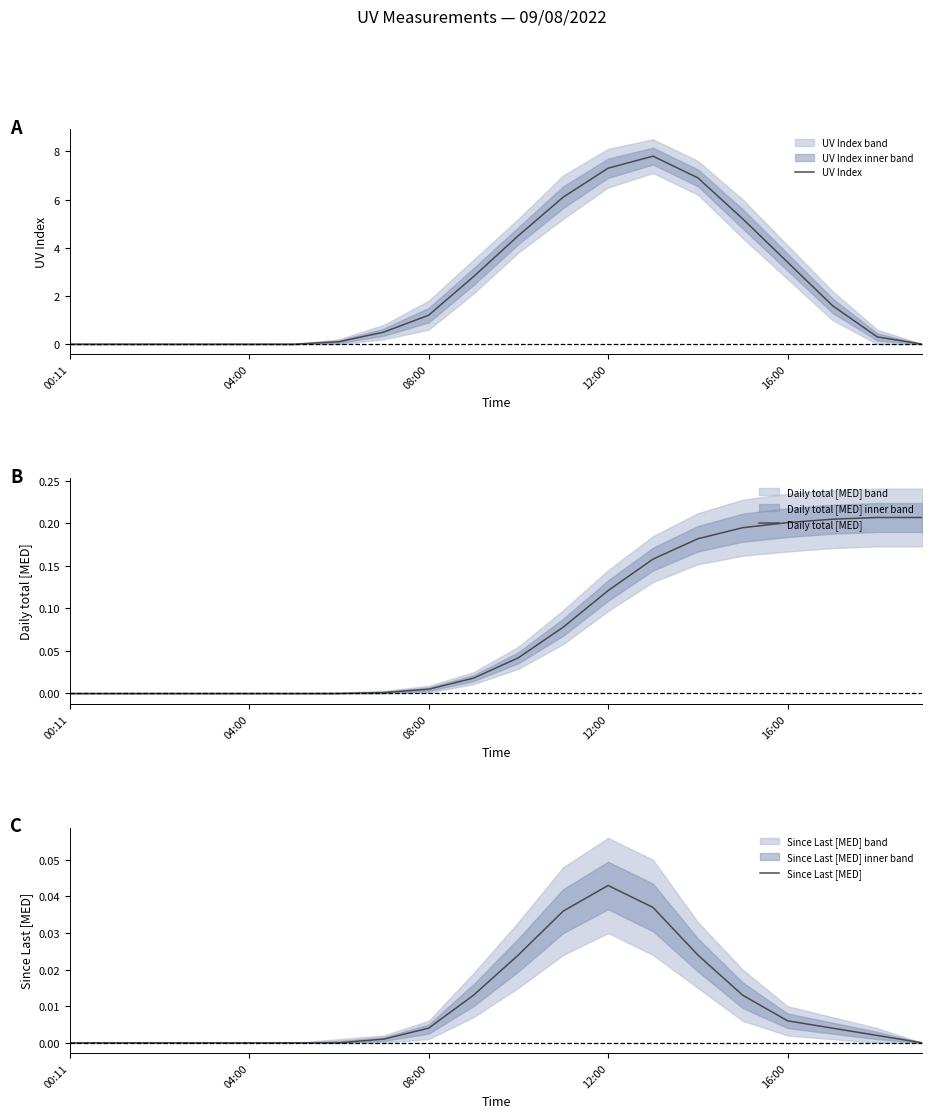

Between 6 and 11, which series saw the biggest shift?

UV Index